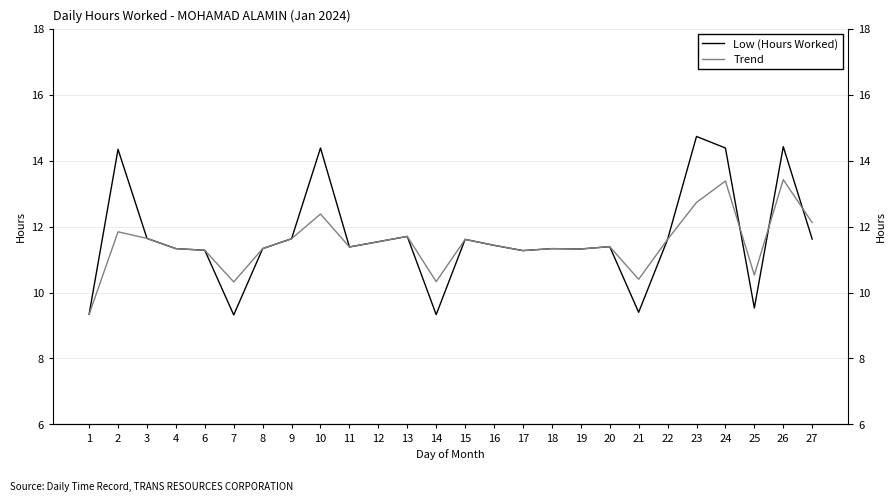

At which category does Low (Hours Worked) reach its first local peak?

2